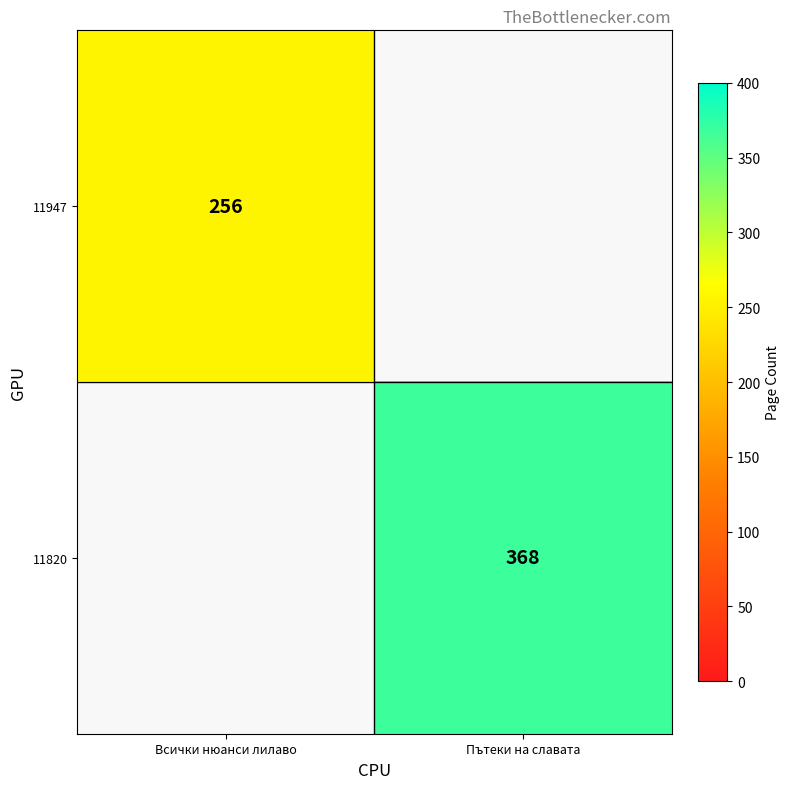

The value of 11947 at Всички нюанси лилаво is 411. True or false?

False